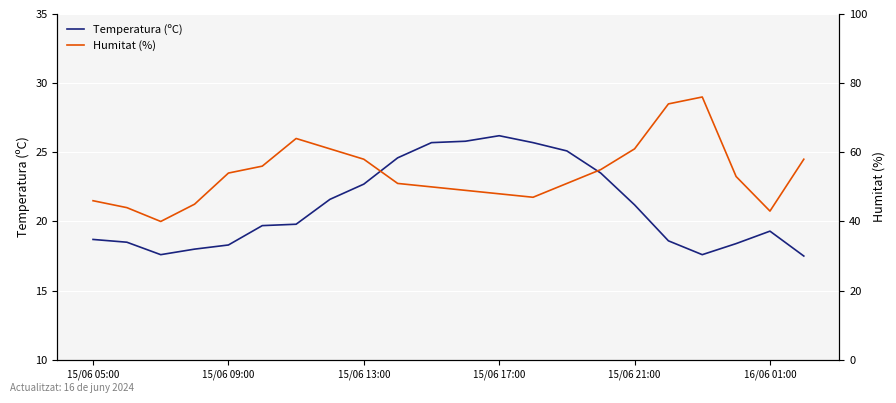

What is the lowest value of the Temperatura (ºC) series?

17.5